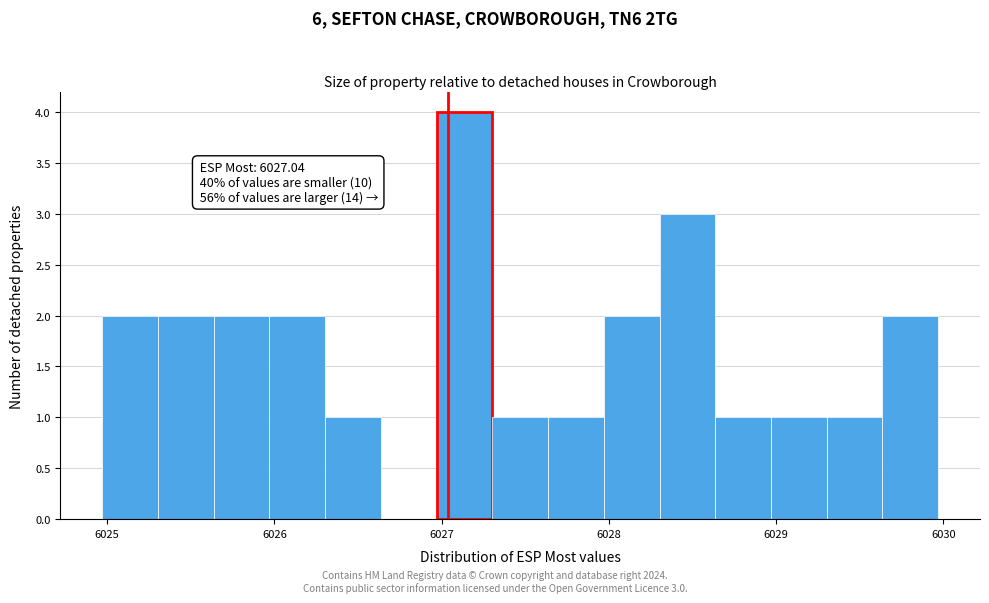

Around what value on the x-axis is the tallest bar? Give the approximate position of its centre, as read against the axis.

6027.1